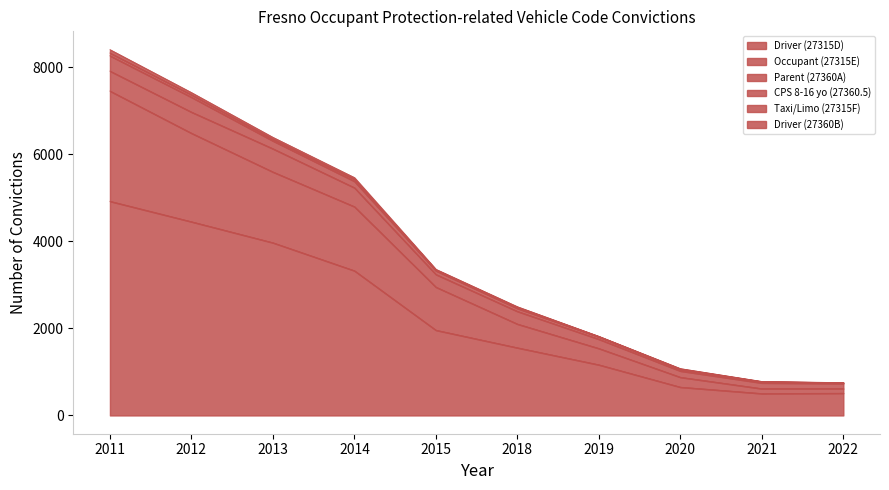

Count the number of categories in the chart.

10